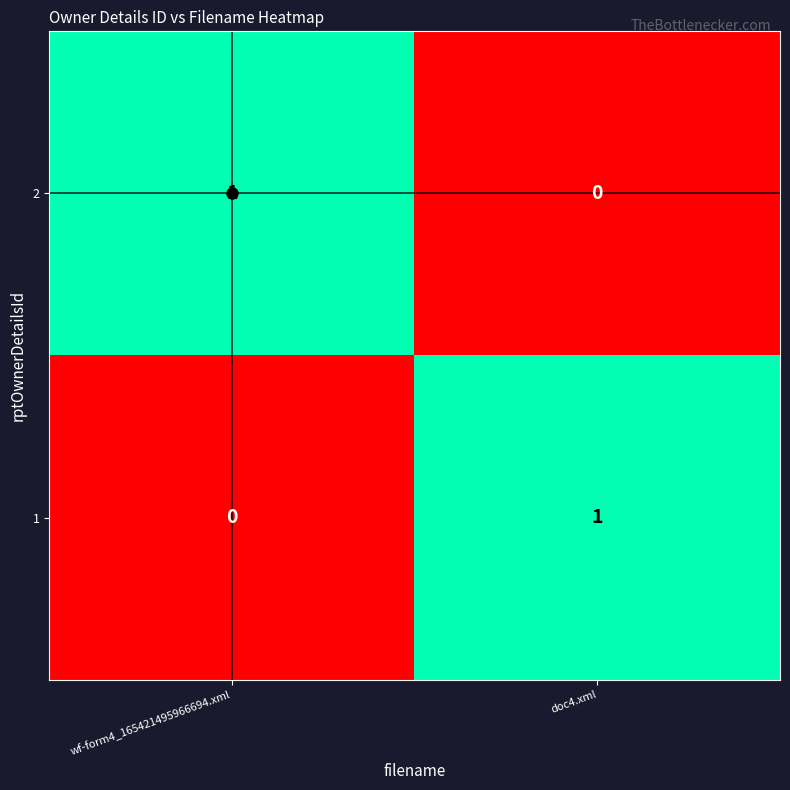

The 1 series shows 0 at wf-form4_165421495966694.xml. True or false?

True